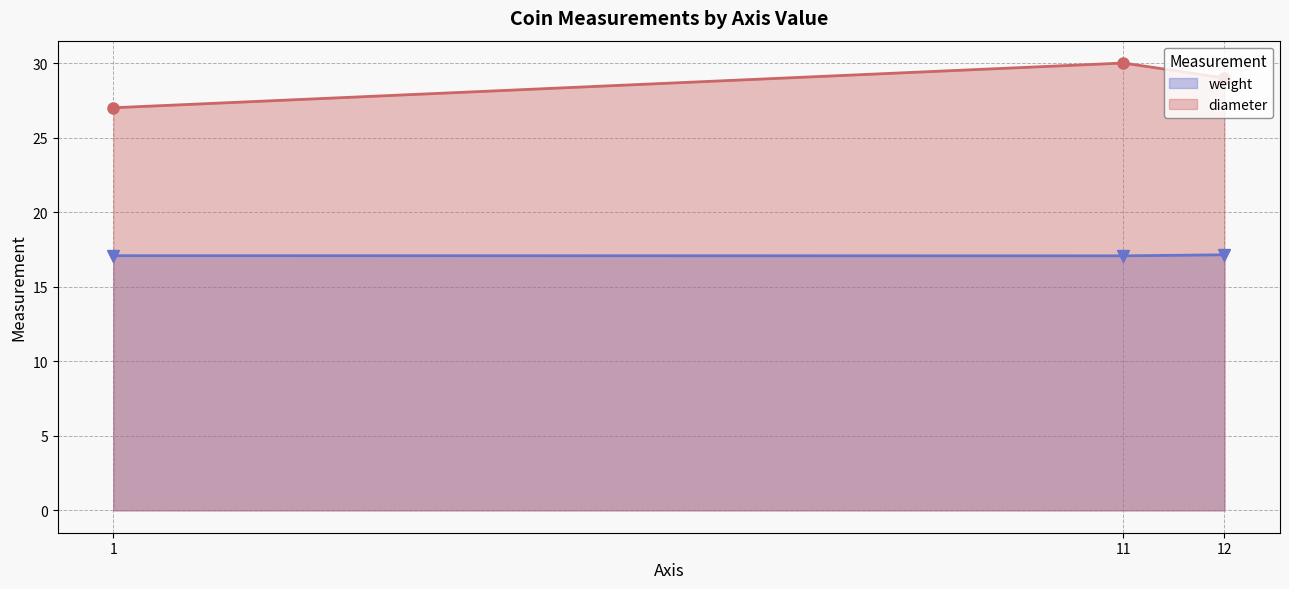

What is the minimum value shown in the chart?

17.1